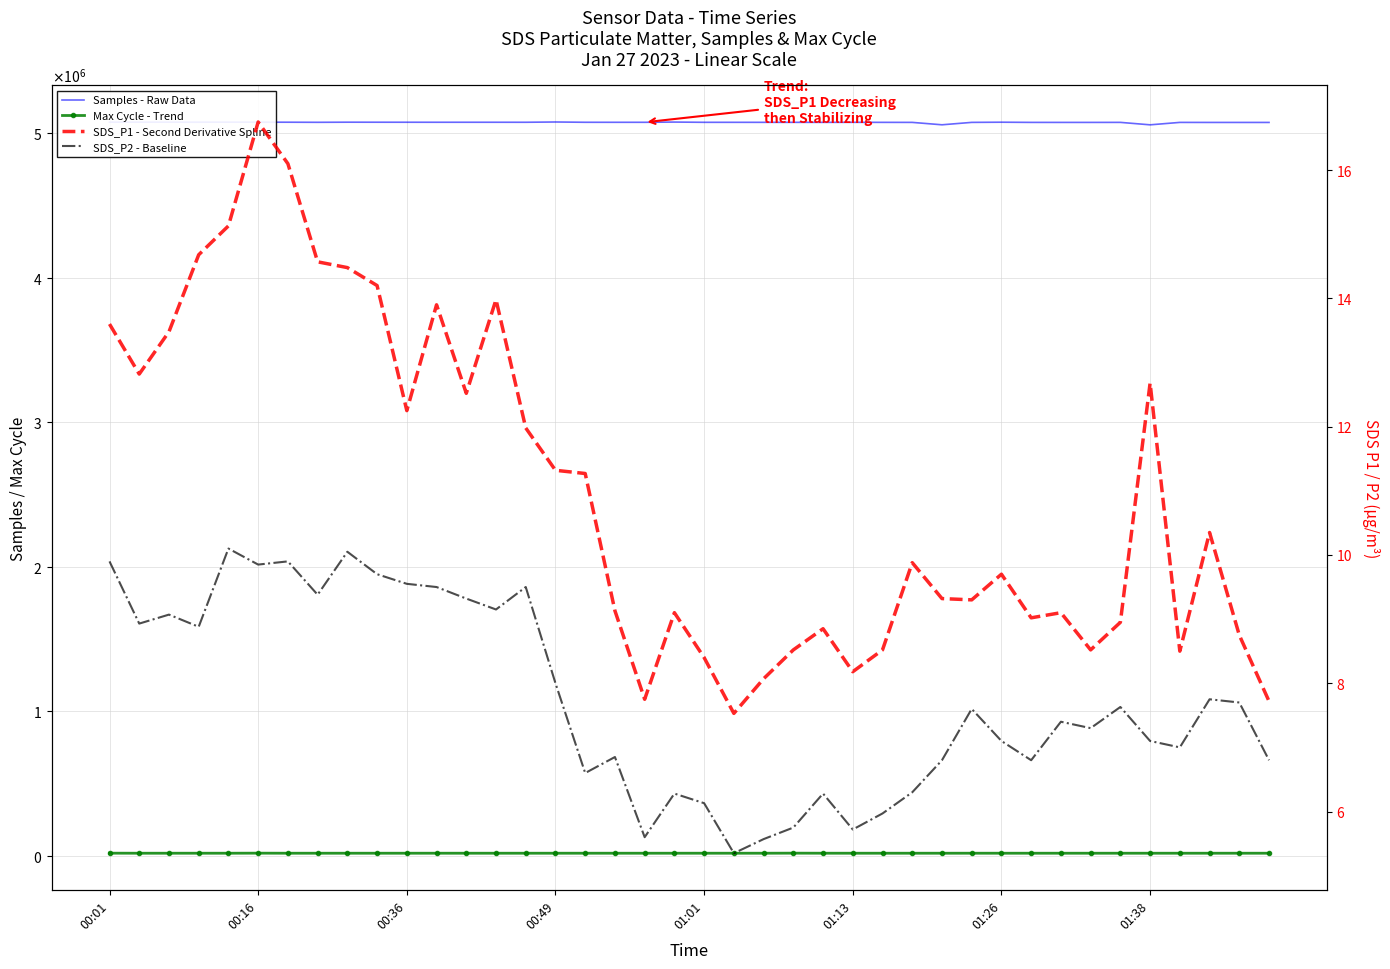

Reading left to right, transcribe all the data shown in this chart.

Samples - Raw Data: 5074113.0	5074087.0	5073994.0	5073935.0	5074216.0	5073902.0	5073658.0	5073010.0	5073812.0	5073589.0	5073492.0	5073323.0	5073378.0	5073355.0	5073279.0	5075183.0	5073197.0	5073073.0	5073058.0	5074665.0	5072979.0	5072948.0	5072867.0	5072815.0	5072714.0	5072991.0	5072706.0	5072487.0	5055838.0	5072545.0	5073726.0	5072454.0	5072362.0	5072363.0	5072573.0	5055604.0	5072405.0	5072193.0	5072160.0	5072161.0
Max Cycle - Trend: 20407.0	20041.0	20040.0	20066.0	20048.0	20485.0	20045.0	20040.0	20036.0	20044.0	20044.0	20094.0	20037.0	20032.0	20048.0	20047.0	20090.0	20044.0	20040.0	20043.0	20090.0	20044.0	20063.0	20501.0	20120.0	20055.0	20044.0	20060.0	20033.0	20102.0	20040.0	20055.0	20051.0	20059.0	20040.0	20048.0	20039.0	20048.0	20090.0	20059.0
SDS_P1 - Second Derivative Spline: 13.6	12.8	13.5	14.7	15.1	16.8	16.1	14.6	14.5	14.2	12.2	13.9	12.5	14.0	12.0	11.3	11.3	9.1	7.8	9.1	8.4	7.5	8.1	8.5	8.8	8.2	8.5	9.9	9.3	9.3	9.7	9.0	9.1	8.5	8.9	12.7	8.5	10.3	8.8	7.7
SDS_P2 - Baseline: 9.9	8.9	9.1	8.9	10.1	9.8	9.9	9.4	10.1	9.7	9.6	9.5	9.3	9.2	9.5	8.0	6.6	6.8	5.6	6.3	6.1	5.3	5.6	5.8	6.3	5.7	6.0	6.3	6.8	7.6	7.1	6.8	7.4	7.3	7.6	7.1	7.0	7.8	7.7	6.8